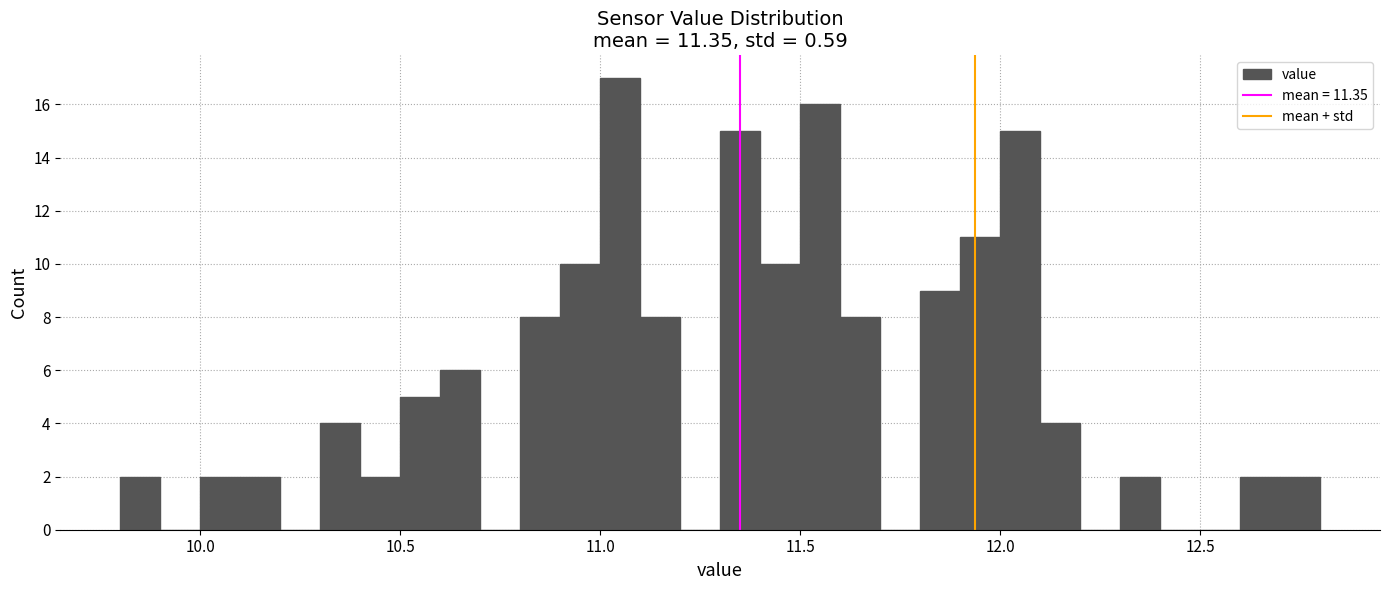

Read against the x-axis, roughly where is the centre of the tallest bar?

11.05